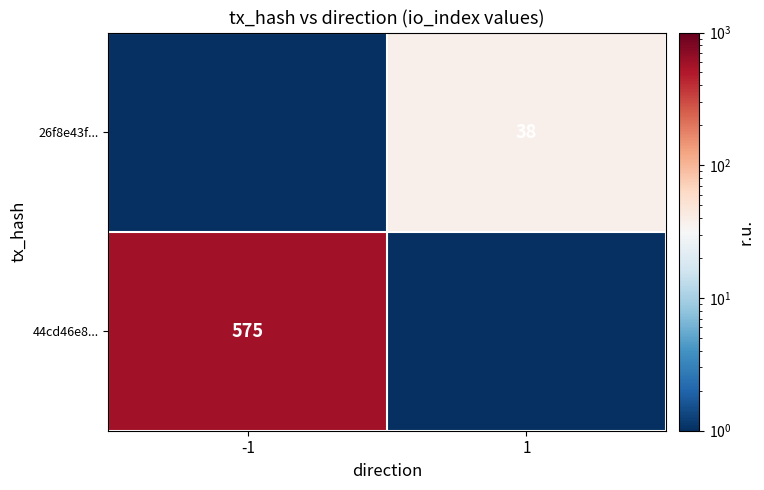

Is it true that 44cd46e8... equals 1015 at -1?

False